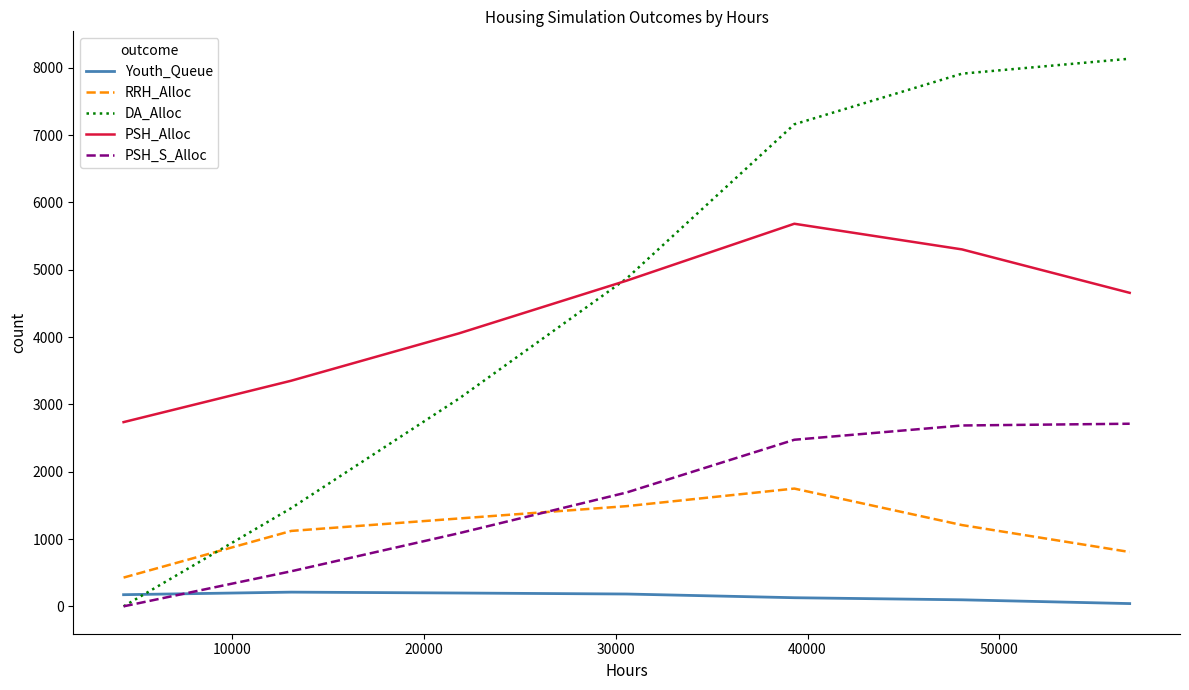

Rank the series by their maximum value, from highest to lowest.

DA_Alloc, PSH_Alloc, PSH_S_Alloc, RRH_Alloc, Youth_Queue